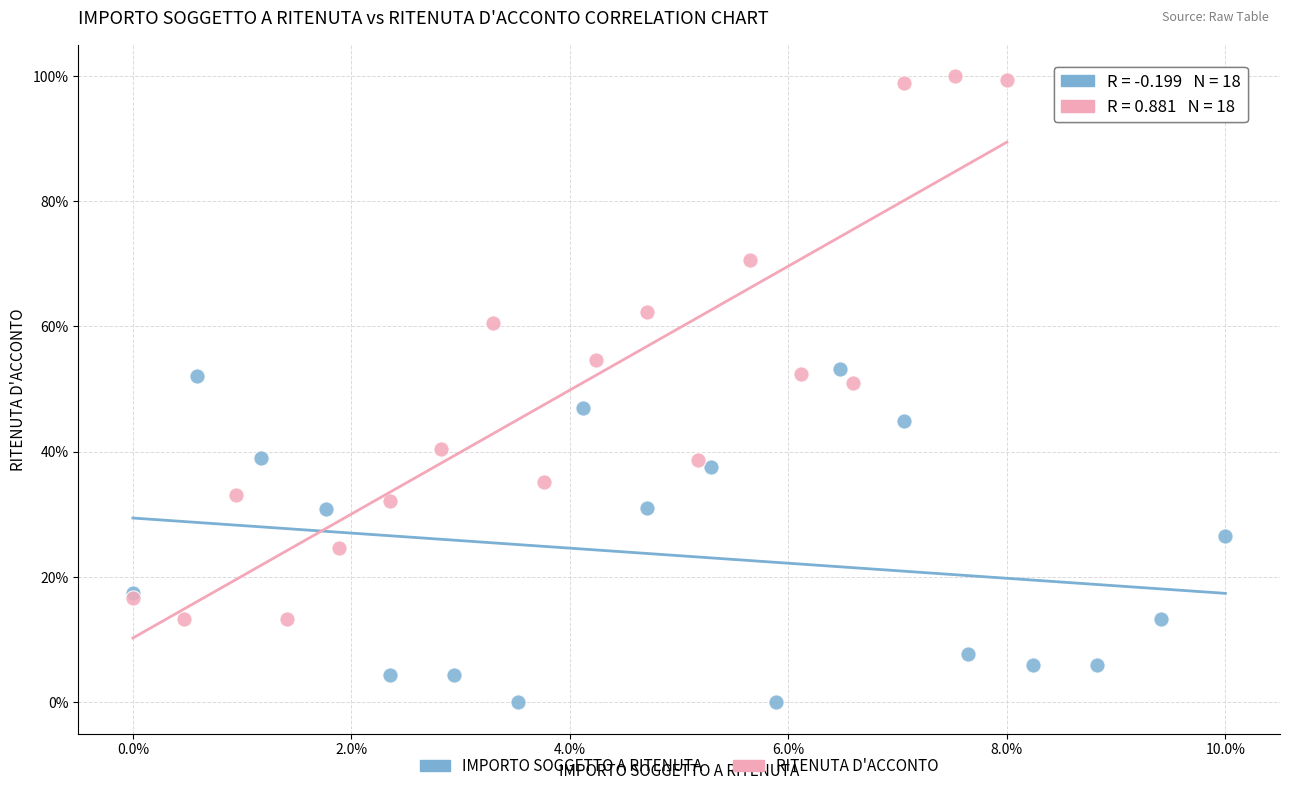

What are all the series names shown in the legend?

IMPORTO SOGGETTO A RITENUTA, RITENUTA D'ACCONTO